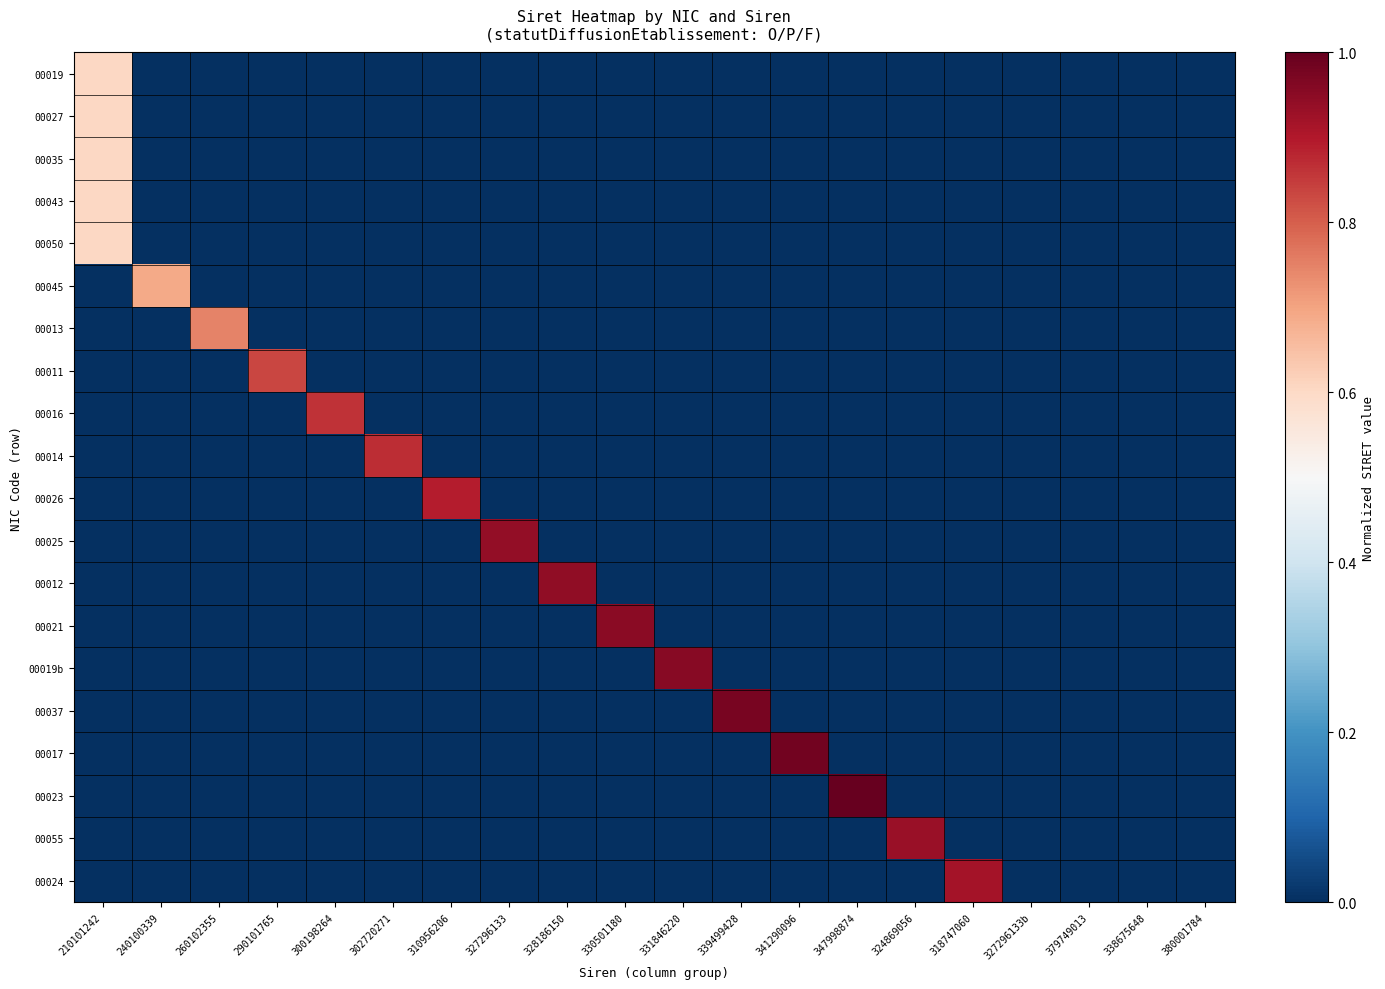

How many distinct data groups are displayed?

20